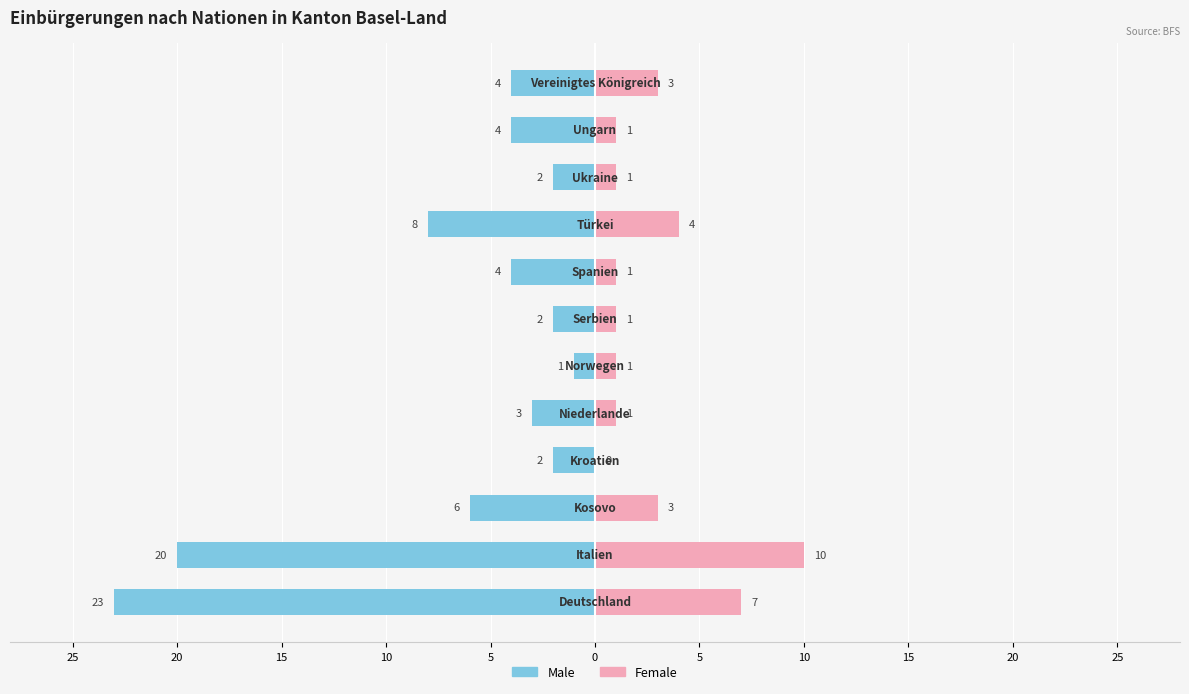

How many data points in Female are above 1?

5